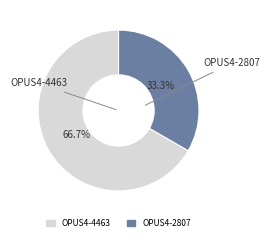

Which category accounts for the majority?

OPUS4-4463